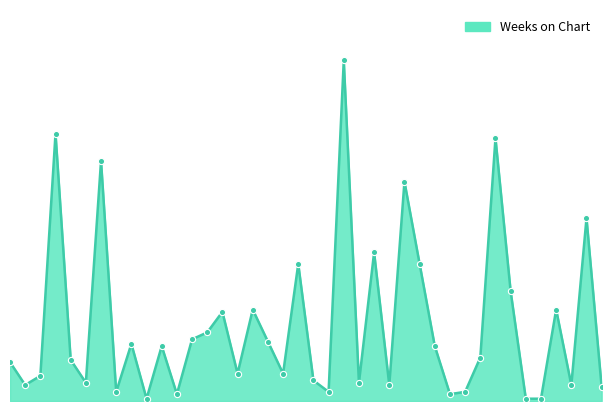

Is this an area chart (filled region under the line)?

Yes